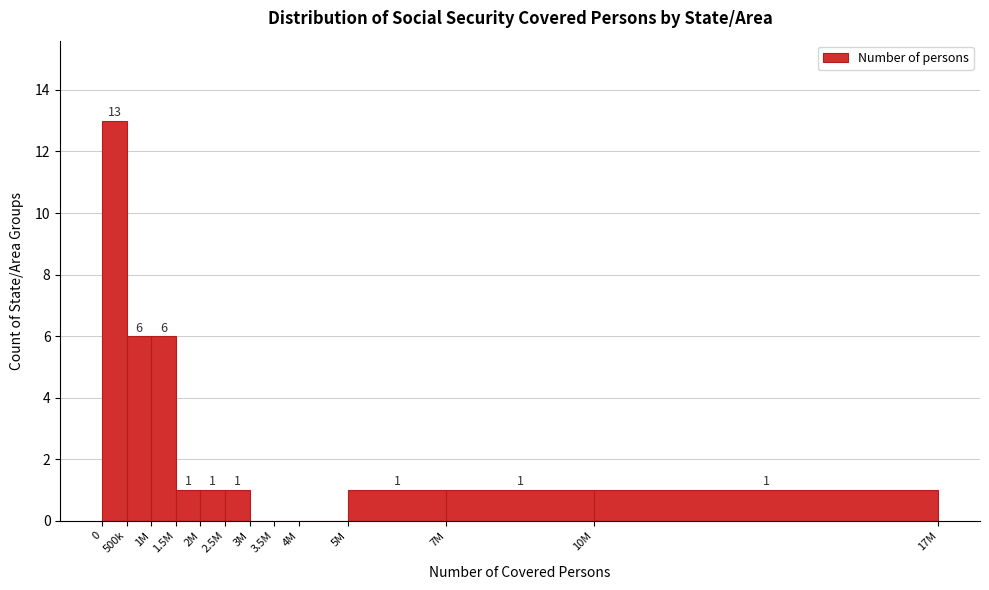

Reading right to left, extract all data points from this chart.

10M=1	7M=1	5M=1	4M=0	3.5M=0	3M=0	2.5M=1	2M=1	1.5M=1	1M=6	500k=6	0=13